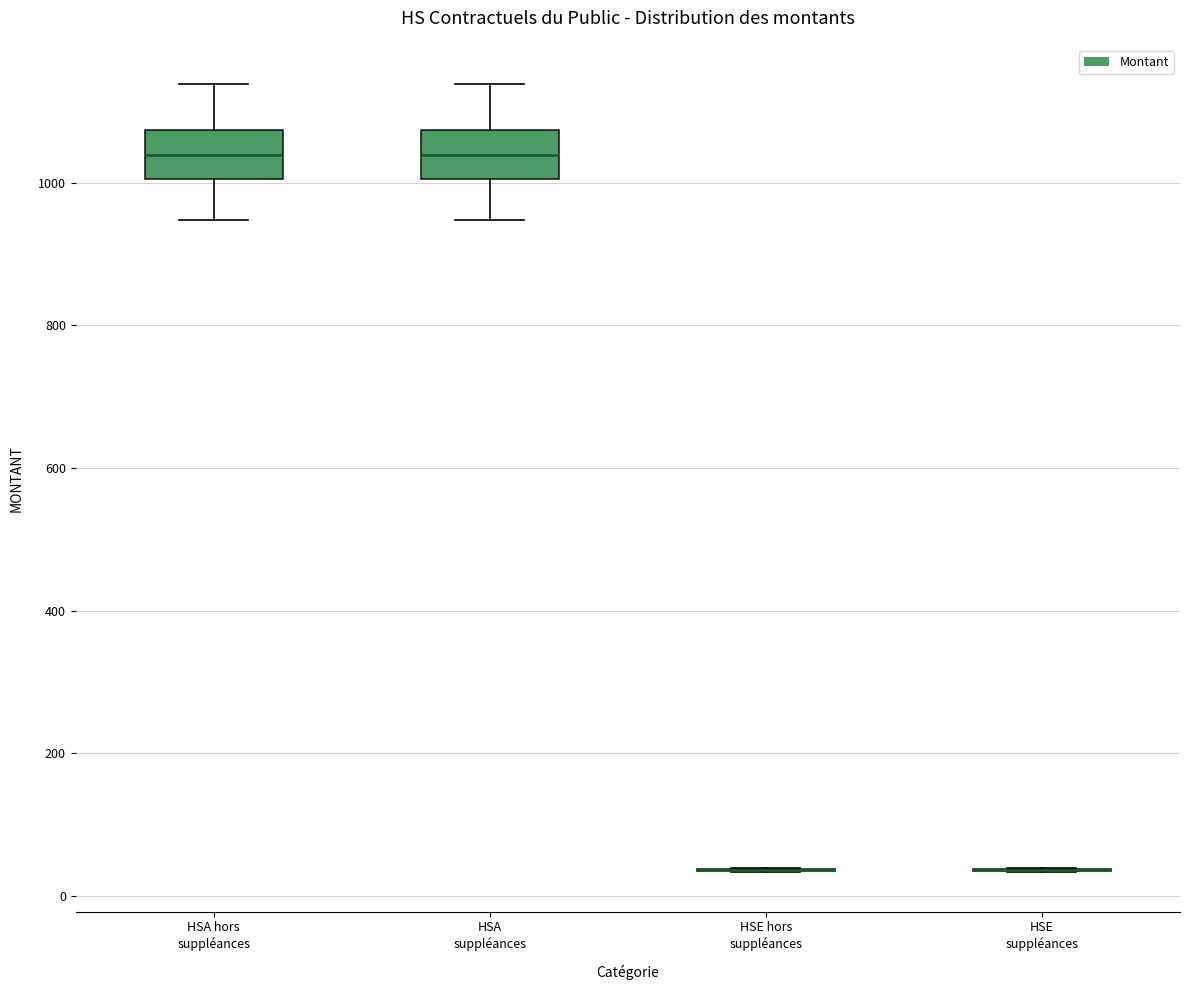

Reading left to right, read every box against the y-axis: the position of its median line, the range the box covers, and the ends of its whiskers. The values are not printed on the chart, so give them approximately, as read against the axis.

HSA hors suppléances: median 1040, box 1000 to 1080, whiskers 940 to 1140
HSA suppléances: median 1040, box 1000 to 1080, whiskers 940 to 1140
HSE hors suppléances: box collapsed to a line at 40, whiskers 40 to 40
HSE suppléances: box collapsed to a line at 40, whiskers 40 to 40